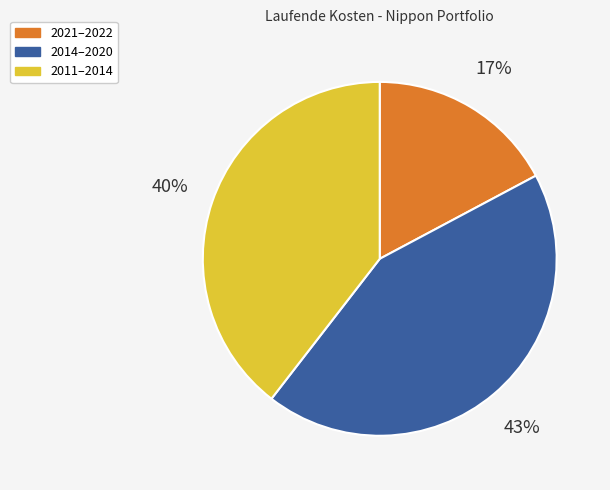

To the nearest percent, what is the difference between the largest and smallest slice percentages?

26%